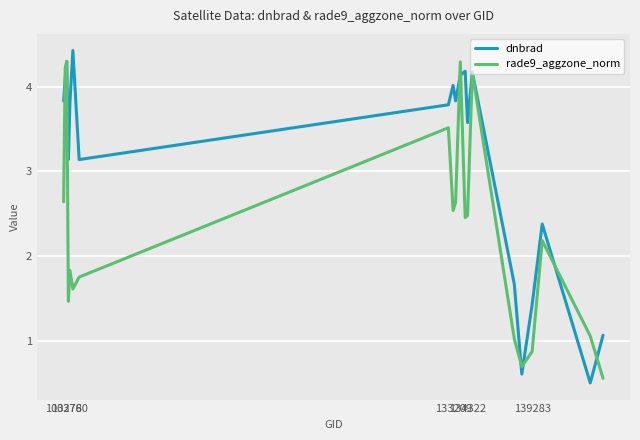

Which series has the largest range (max minus min)?

dnbrad